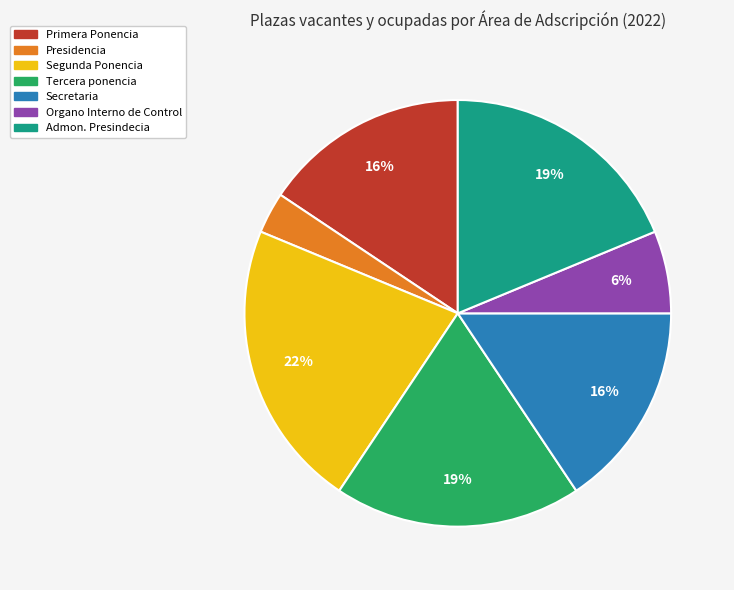

Is it true that Primera Ponencia is 2% of the pie?

False